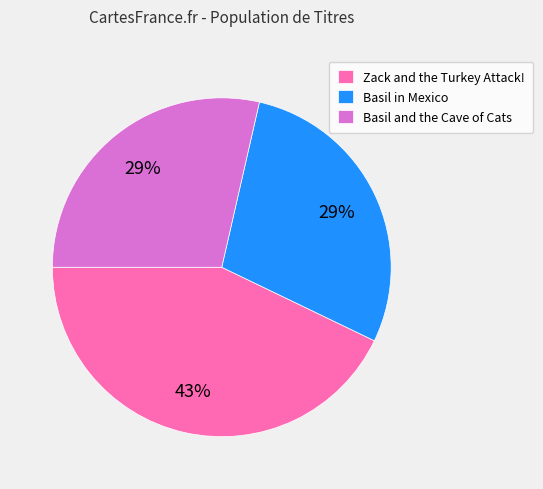

Does any single category account for the majority?

No